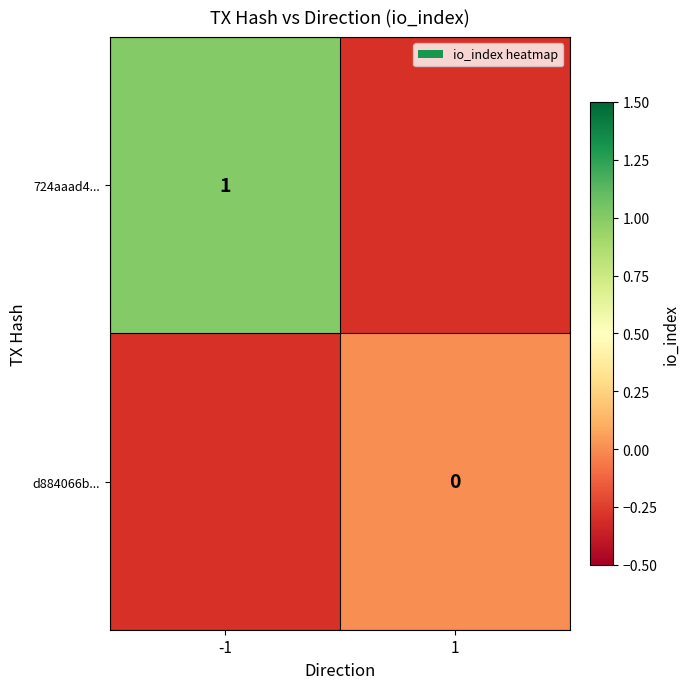

At which category does the chart reach its peak across all series?

-1